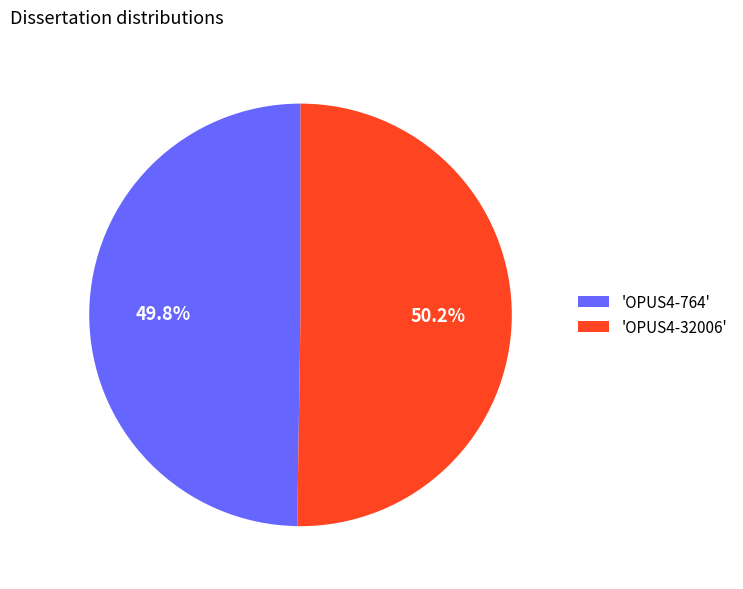

Approximately how many times larger is the value at 'OPUS4-764' compared to 'OPUS4-32006'?

1.0